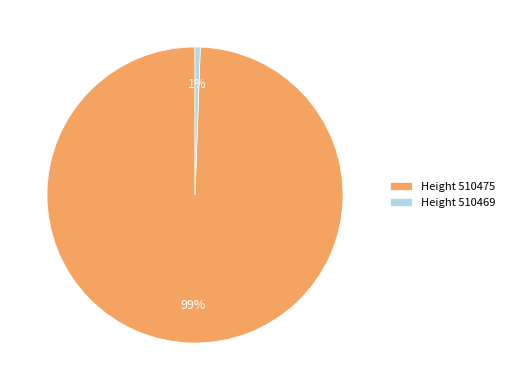

To the nearest percent, what portion does Height 510475 represent?

99%